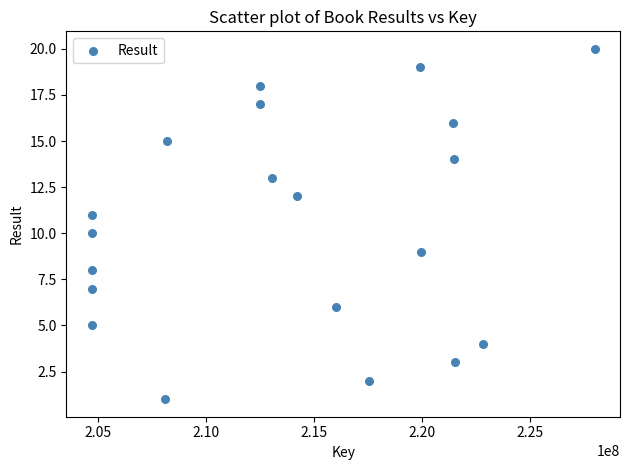

What is the range of Y values (max minus min)?

19